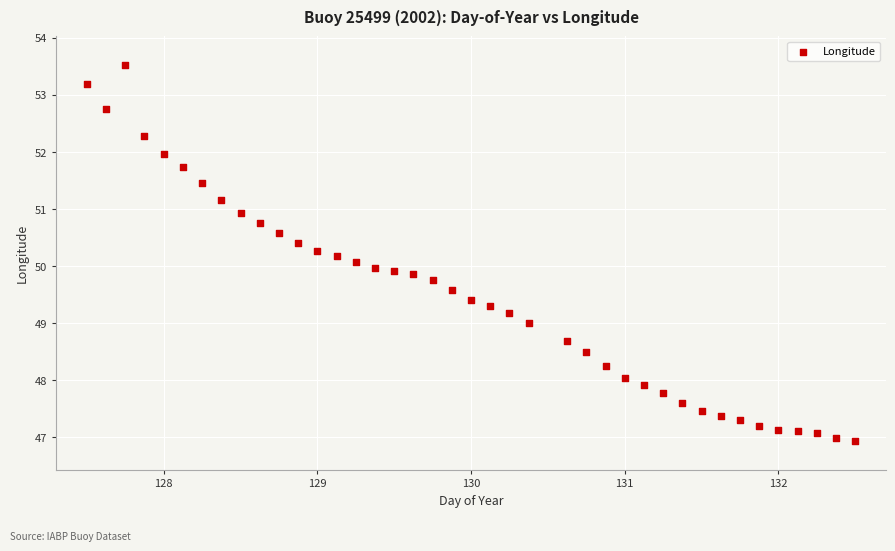

What is the range of X values (max minus min)?

5.0